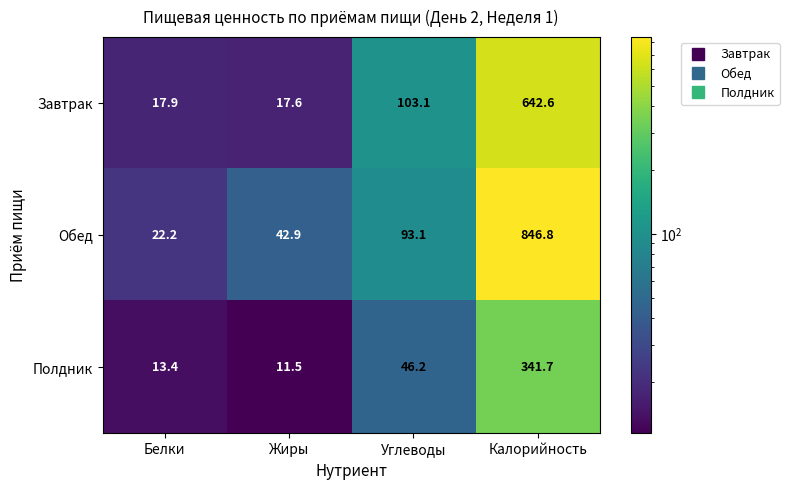

Which series has the largest range (max minus min)?

Обед